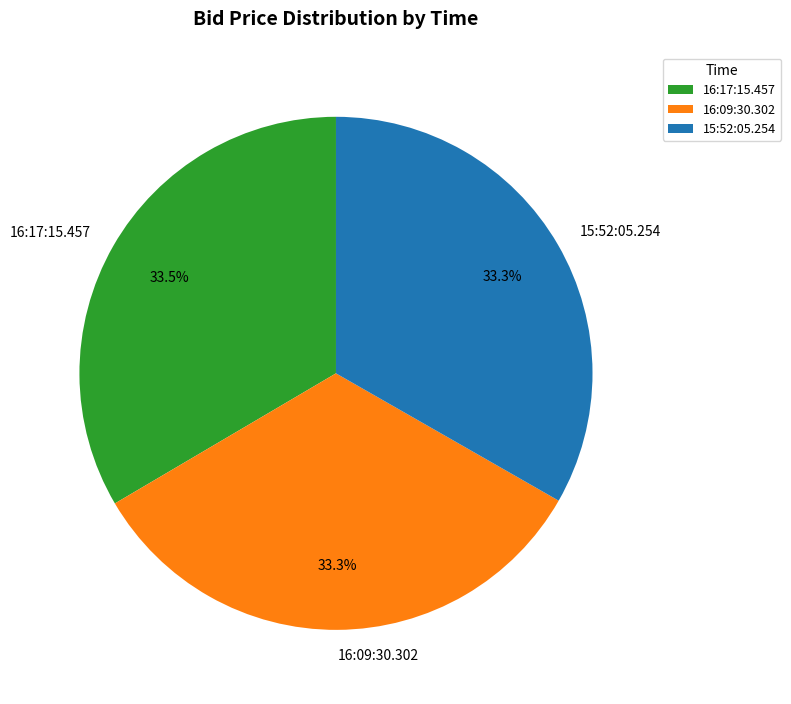

How many segments does this pie chart have?

3